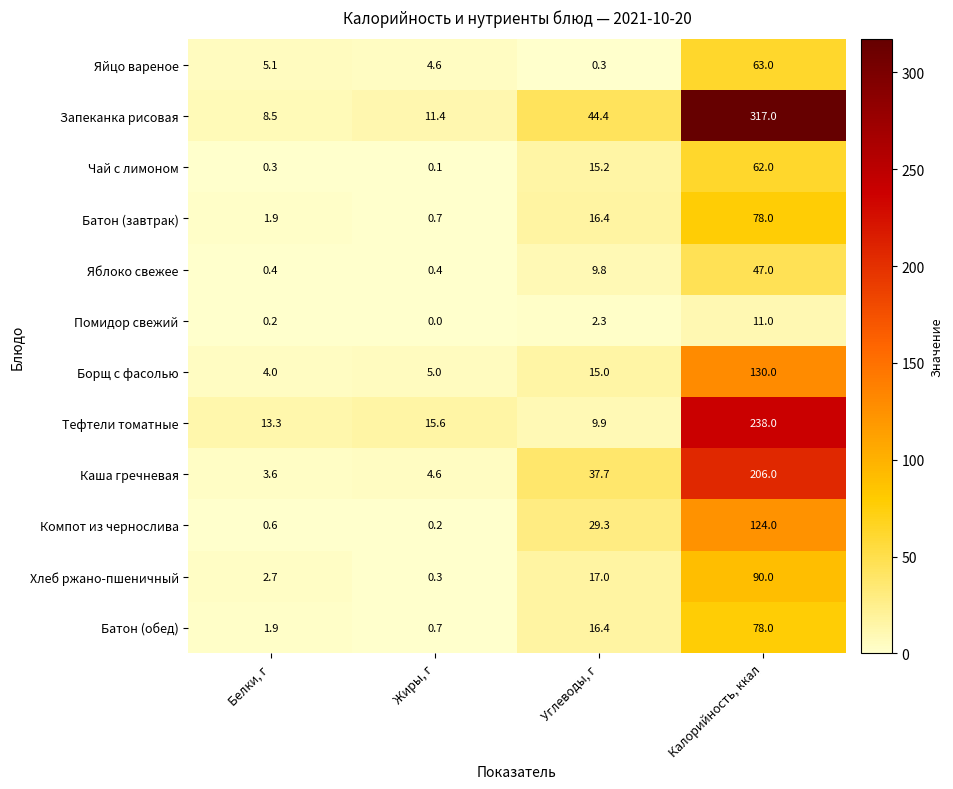

List the labels in order of Батон (обед) value, largest first.

Калорийность, ккал, Углеводы, г, Белки, г, Жиры, г